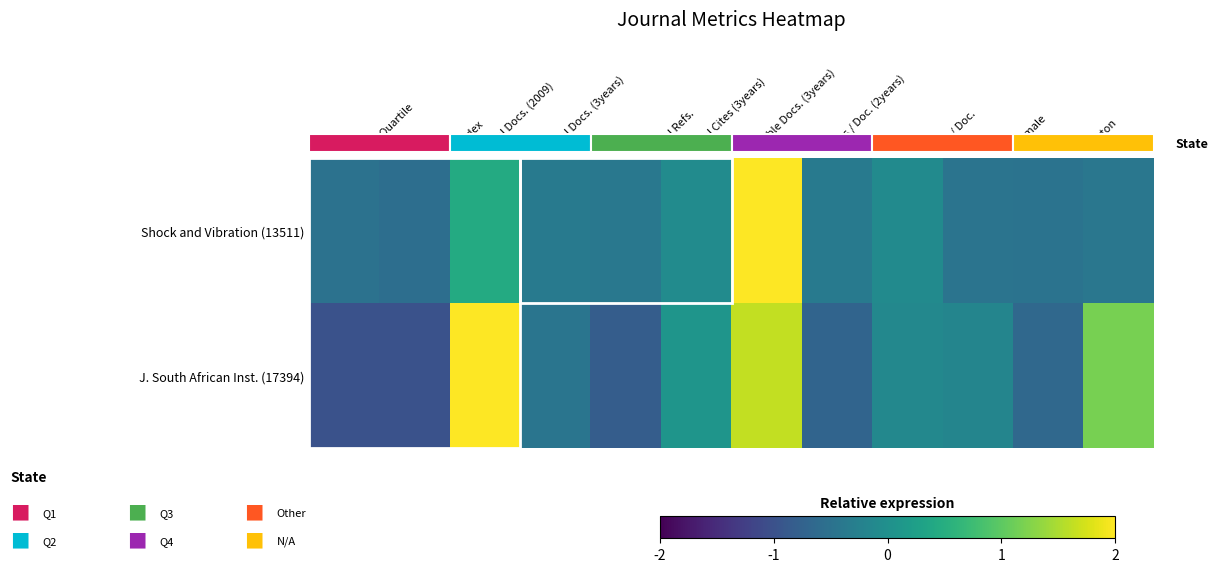

List the series in order of their peak value, lowest first.

J. South African Inst. (17394), Shock and Vibration (13511)